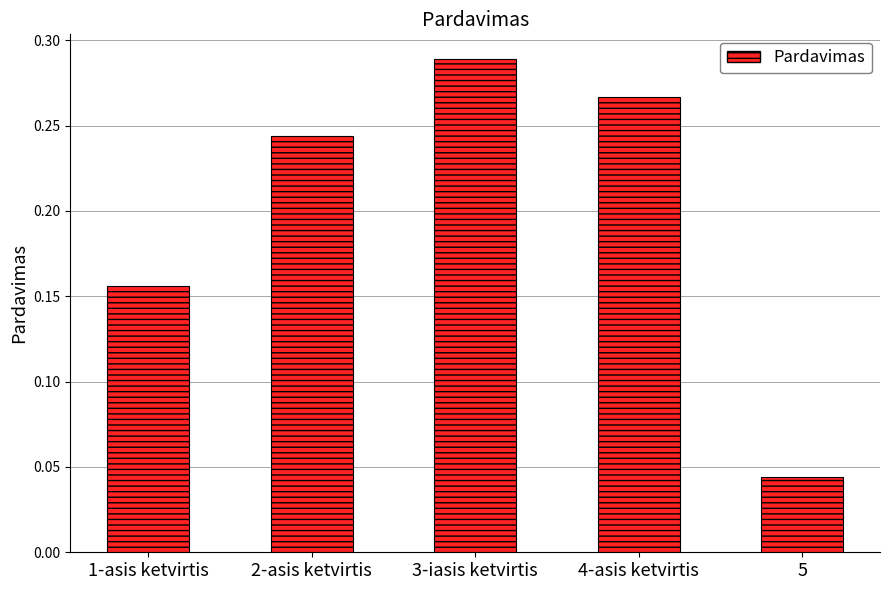

At which category does the chart reach its peak across all series?

3-iasis ketvirtis